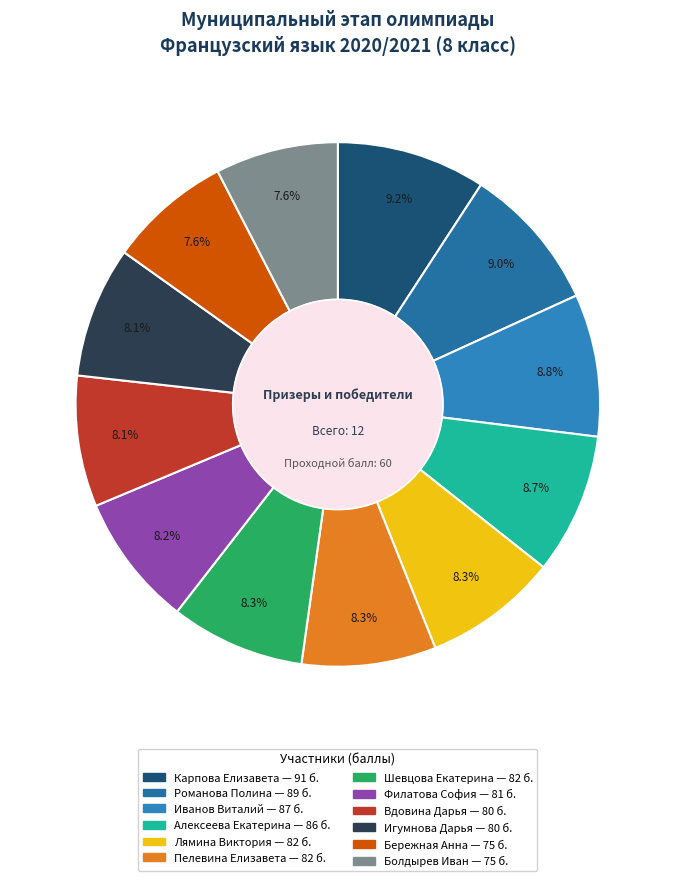

True or false: Филатова София accounts for 1% of the total.

False